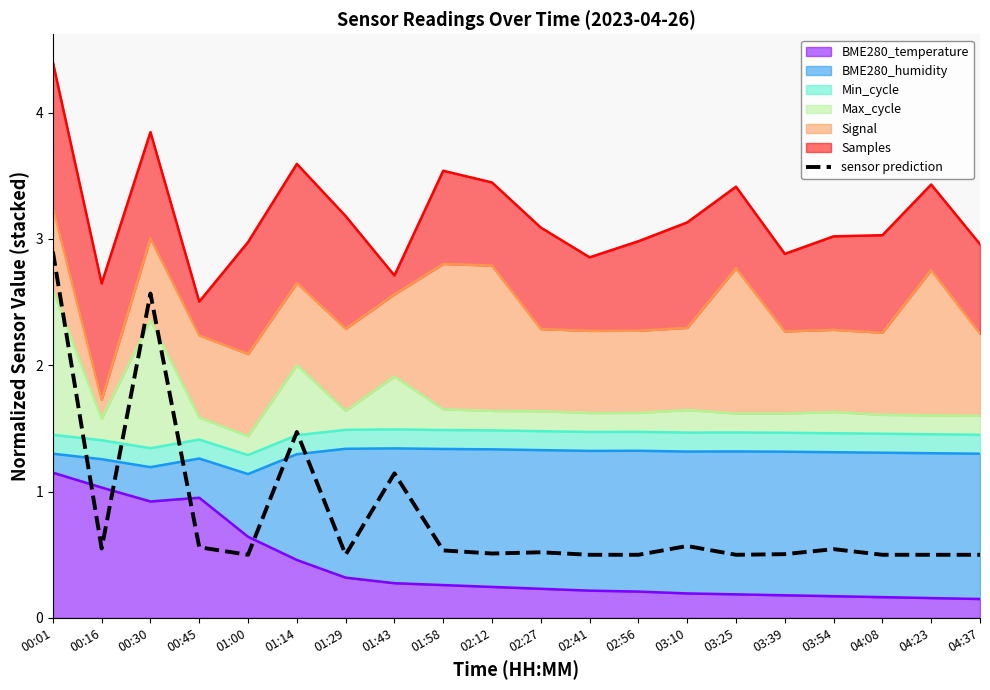

The chart shows a value of 0.7 at 01:00. True or false?

False